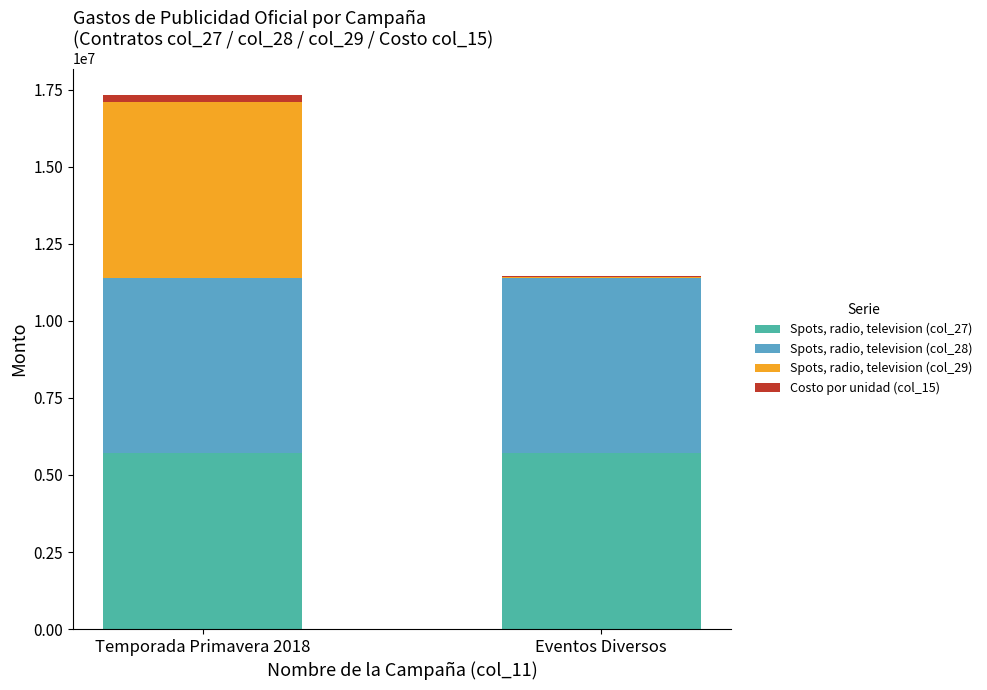

What are all the series names shown in the legend?

Spots, radio, television (col_27), Spots, radio, television (col_28), Spots, radio, television (col_29), Costo por unidad (col_15)